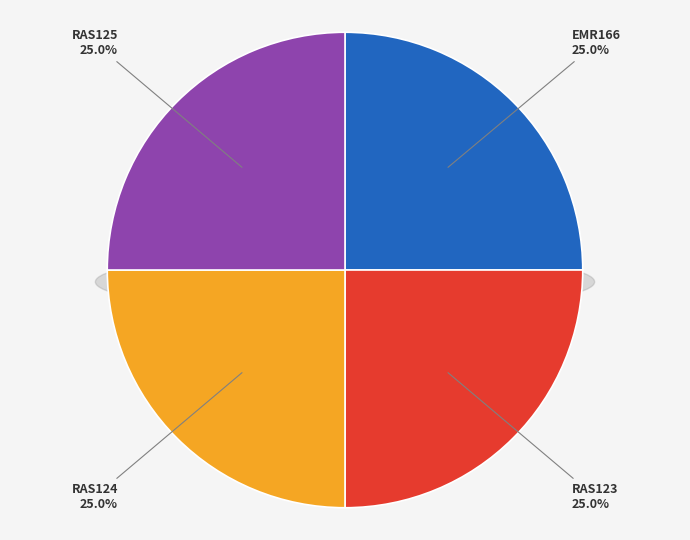

Rank the categories by value from lowest to highest.

RAS123, RAS124, EMR166, RAS125